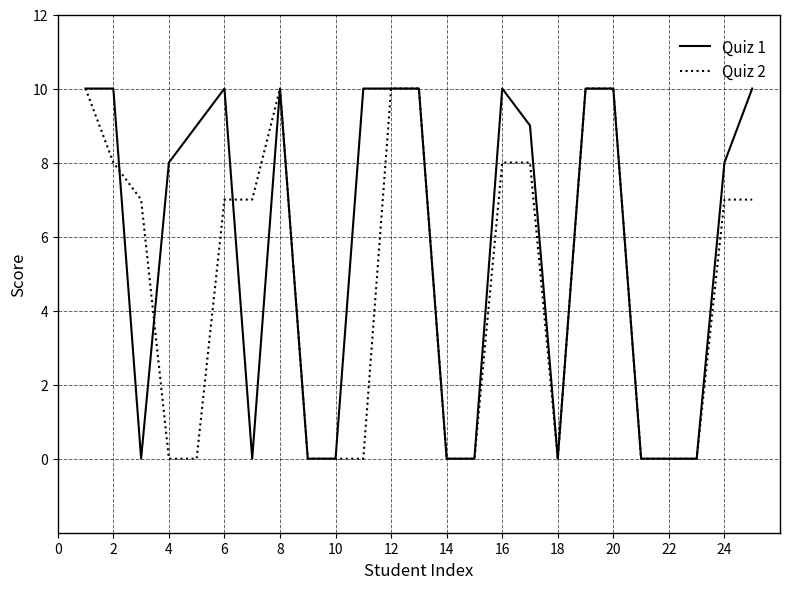

What is the greatest value displayed?

10